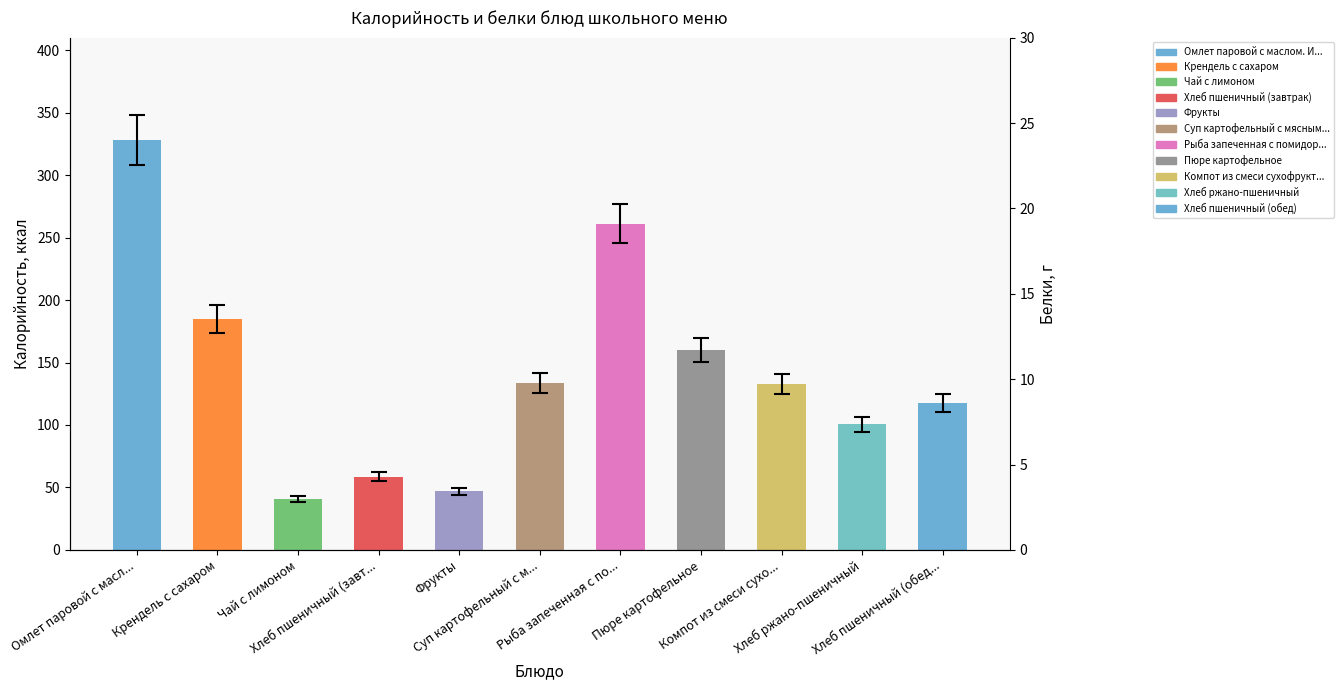

The value at Хлеб пшеничный (завт... is 36.1. True or false?

False